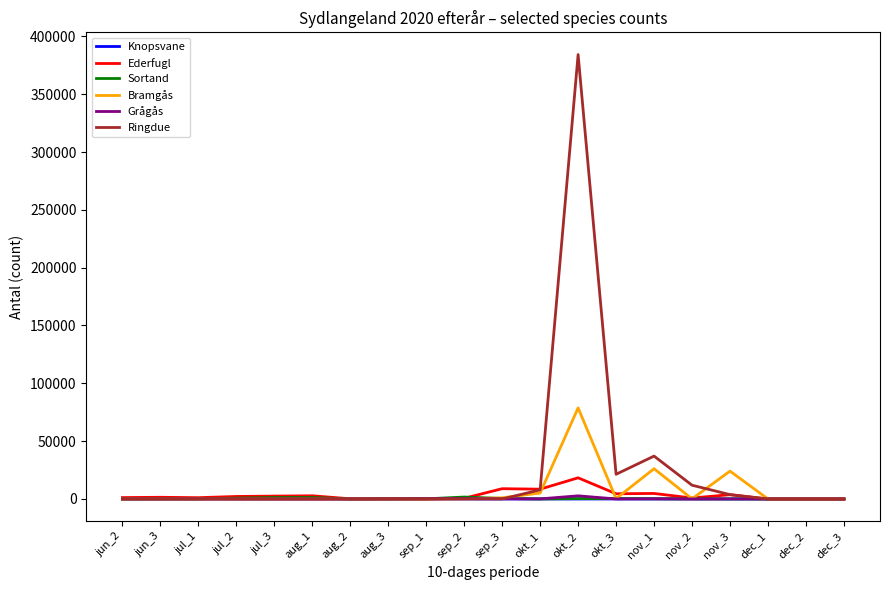

At which label is Ringdue closest to 192120?

nov_1